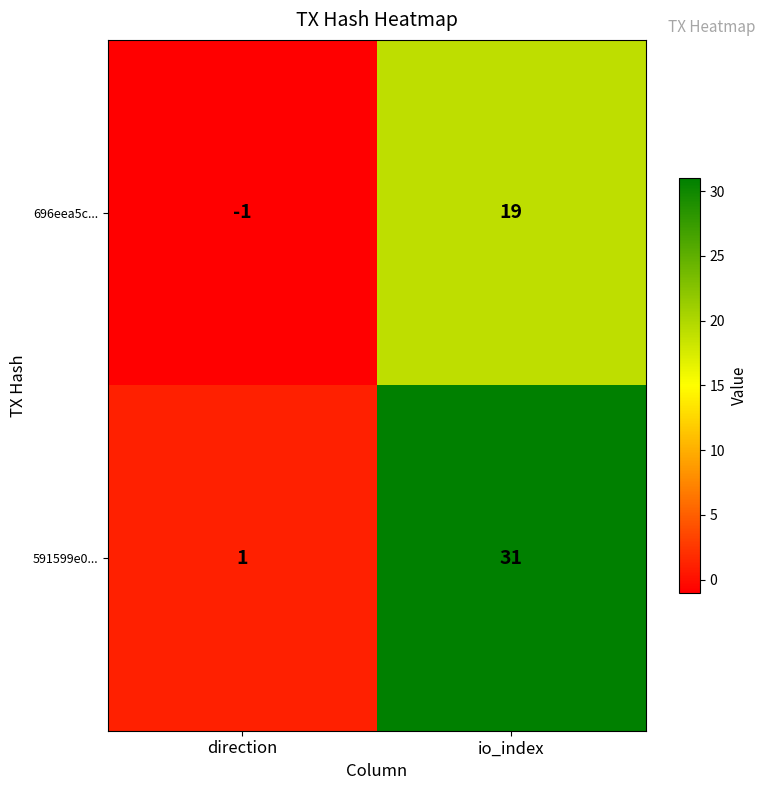

What is the minimum value shown in the chart?

-1